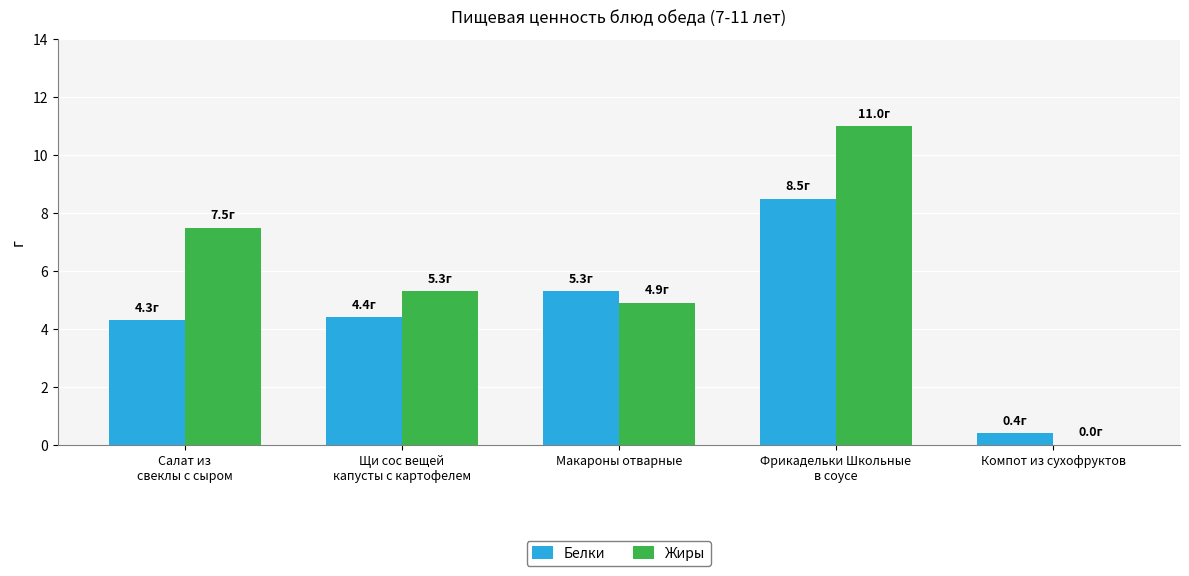

Which series has the largest total across all categories?

Жиры